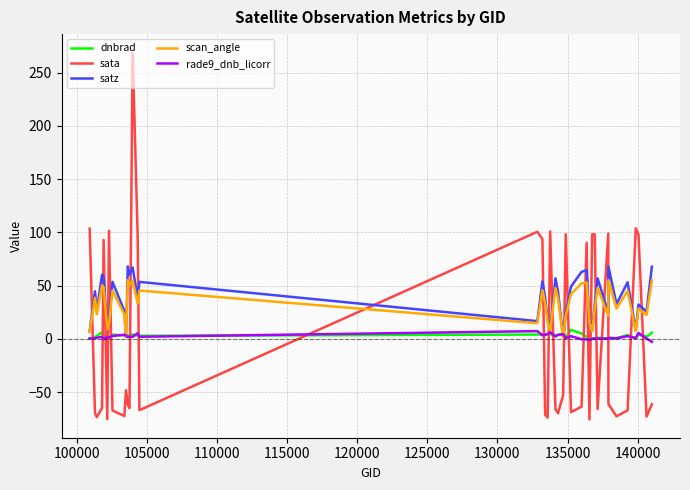

Which series has the widest spread of values?

sata